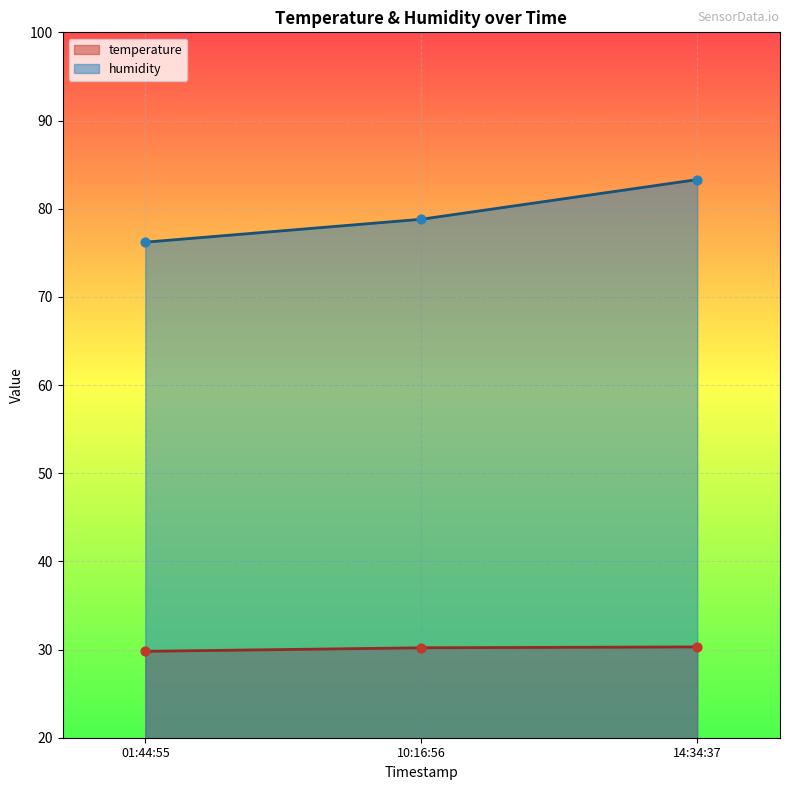

What are all the series names shown in the legend?

temperature, humidity